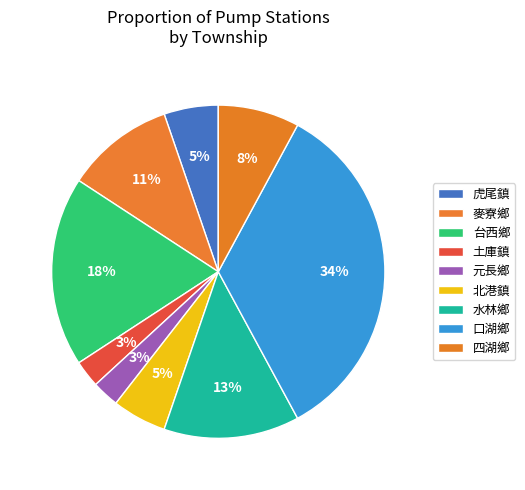

Which category has the smallest portion of the pie?

土庫鎮